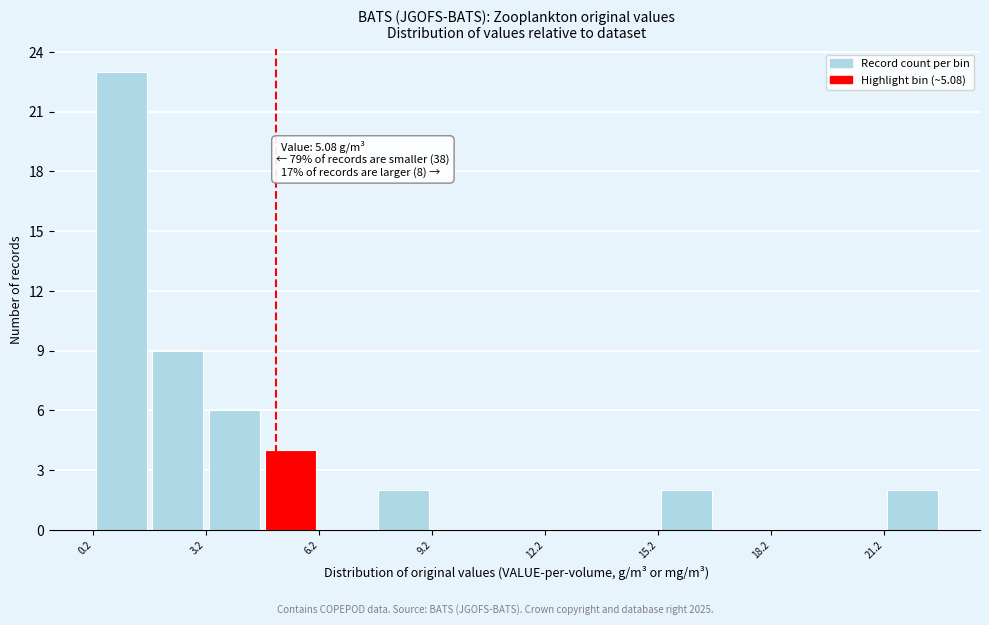

Read against the x-axis, roughly where is the centre of the tallest bar?

1.0